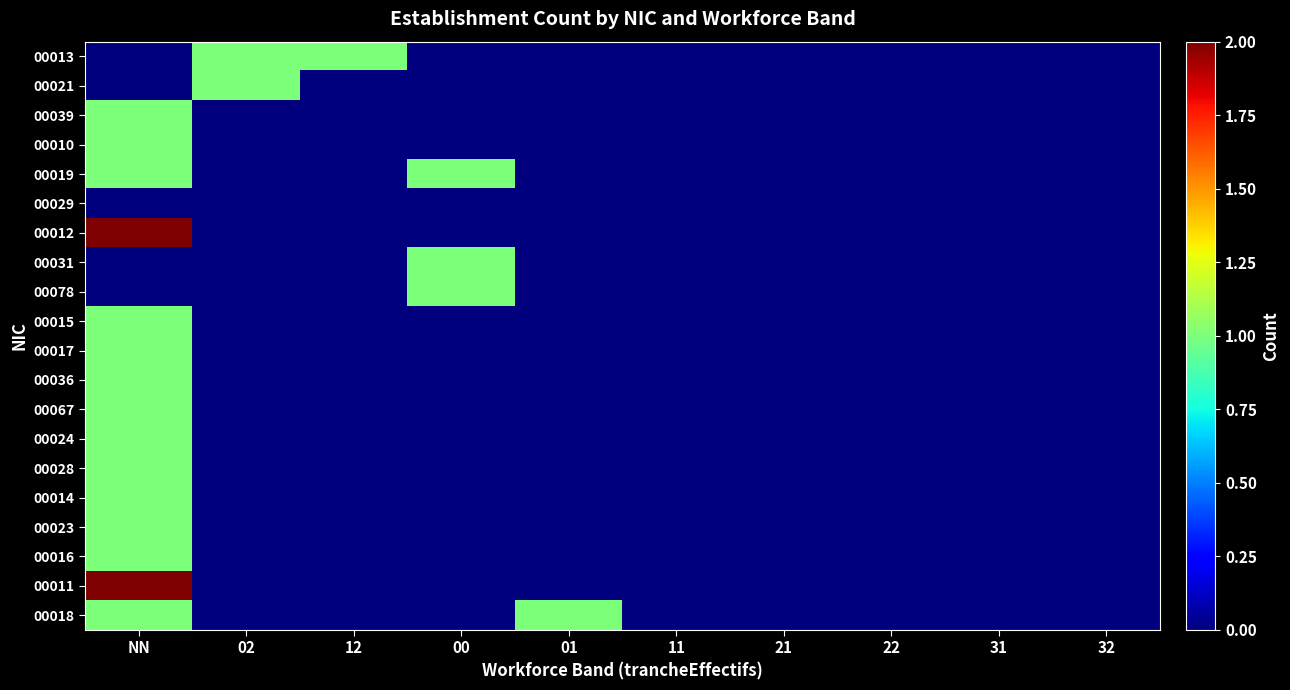

How many categories are shown in the chart?

10